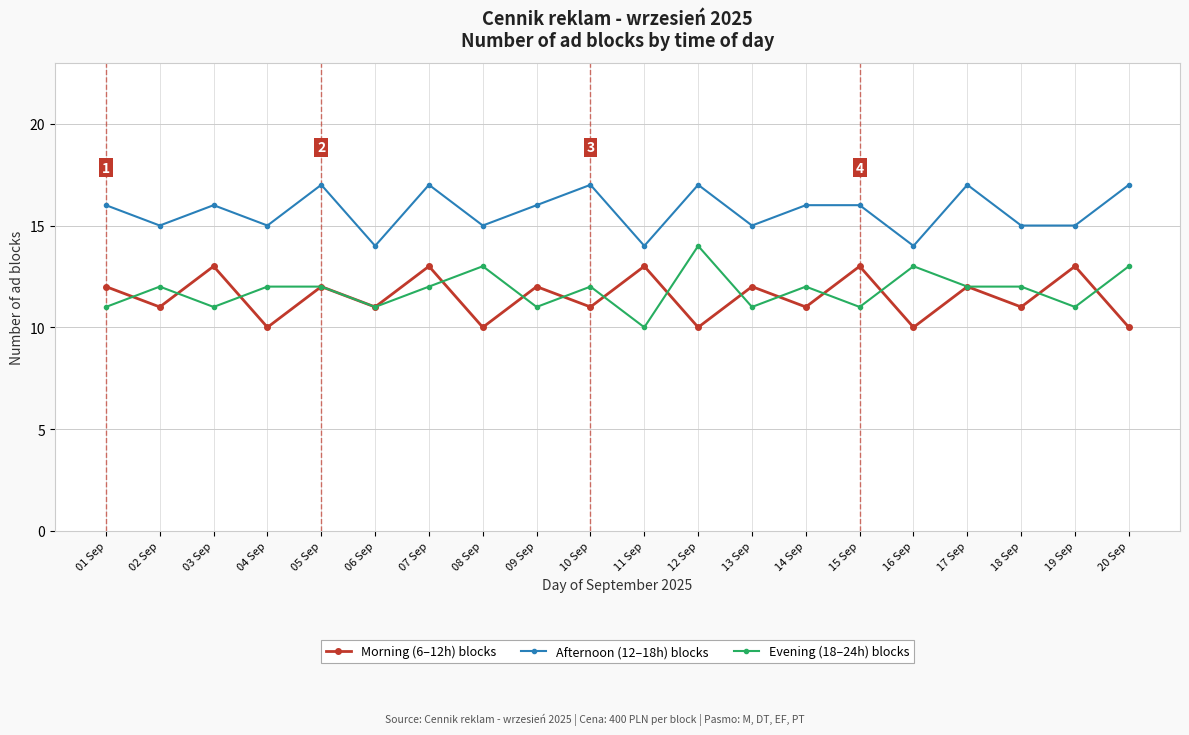

What are all the series names shown in the legend?

Morning (6–12h) blocks, Afternoon (12–18h) blocks, Evening (18–24h) blocks